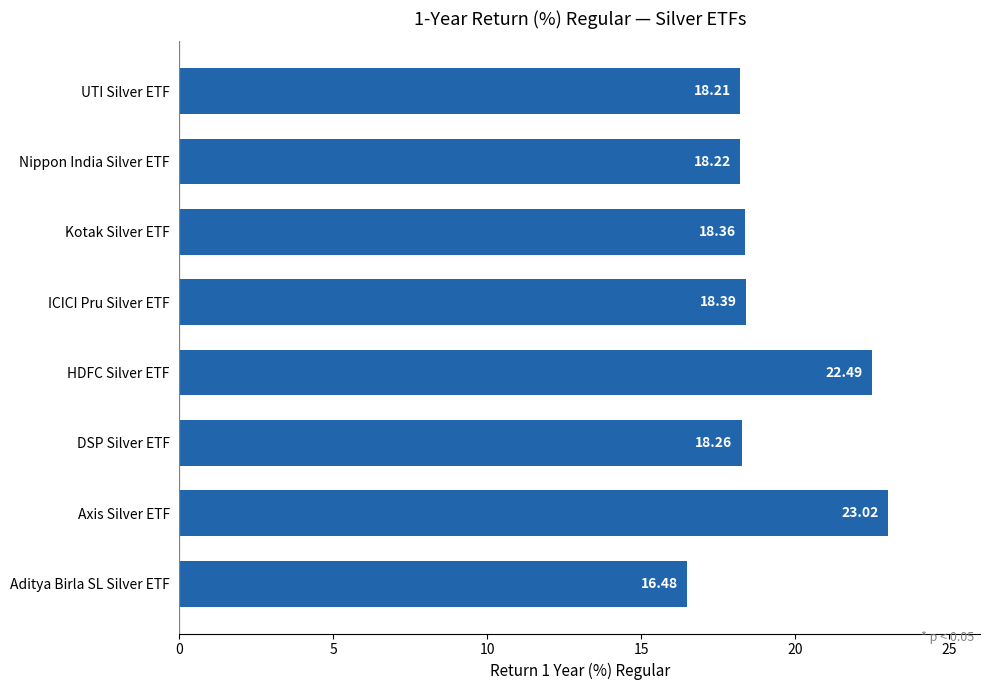

Between Kotak Silver ETF and DSP Silver ETF, which is larger?

Kotak Silver ETF